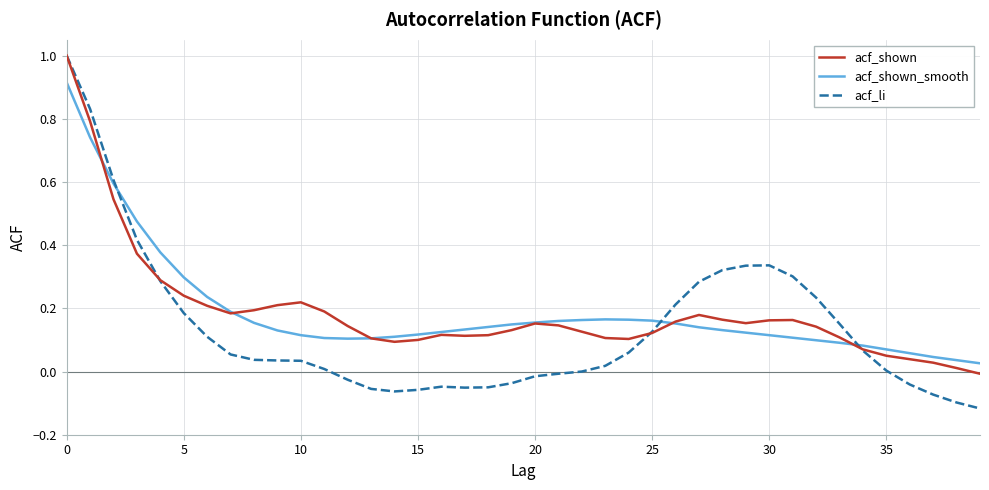

How many lines are shown in the chart?

3